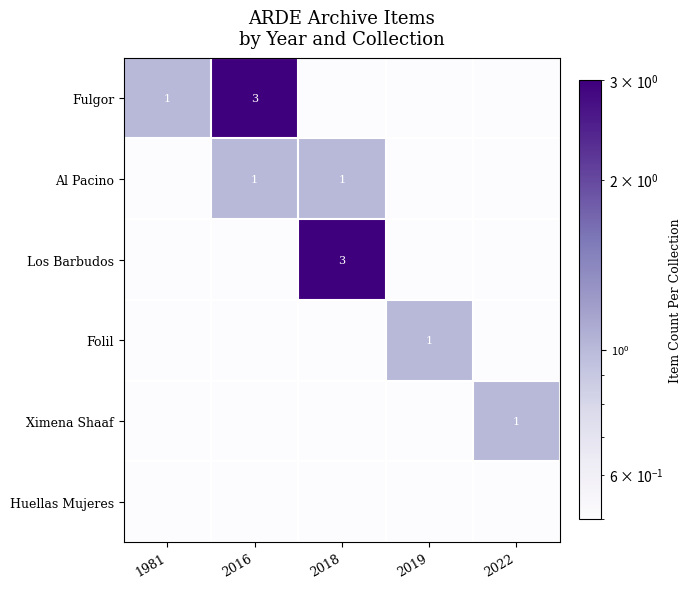

Is it true that Folil equals 1.5 at 2019?

False